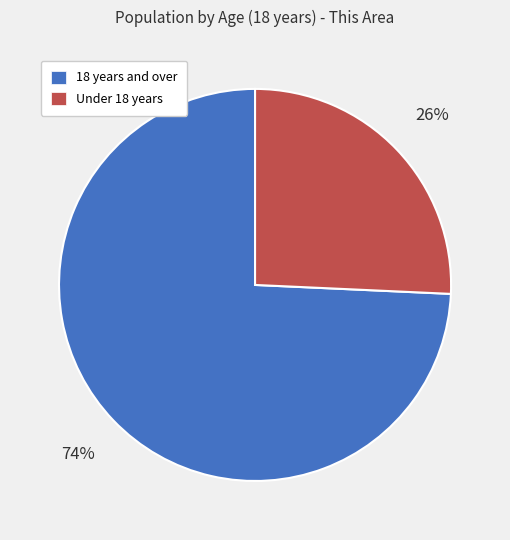

To the nearest percent, what is the average slice percentage?

50%